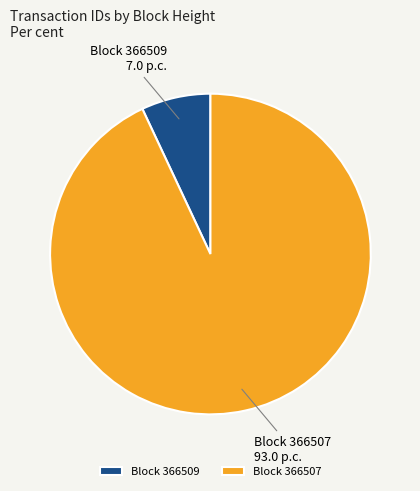

Combined, do Block 366509 and Block 366507 account for over 50%?

Yes